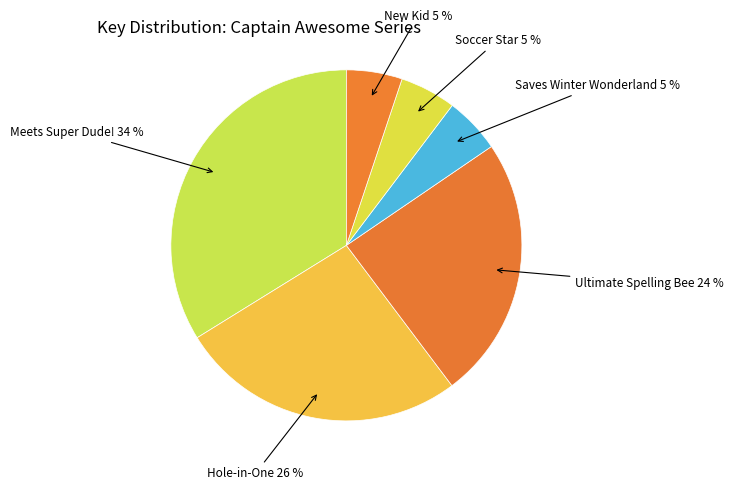

To the nearest percent, what percentage of the pie is Meets Super Dude!?

34%